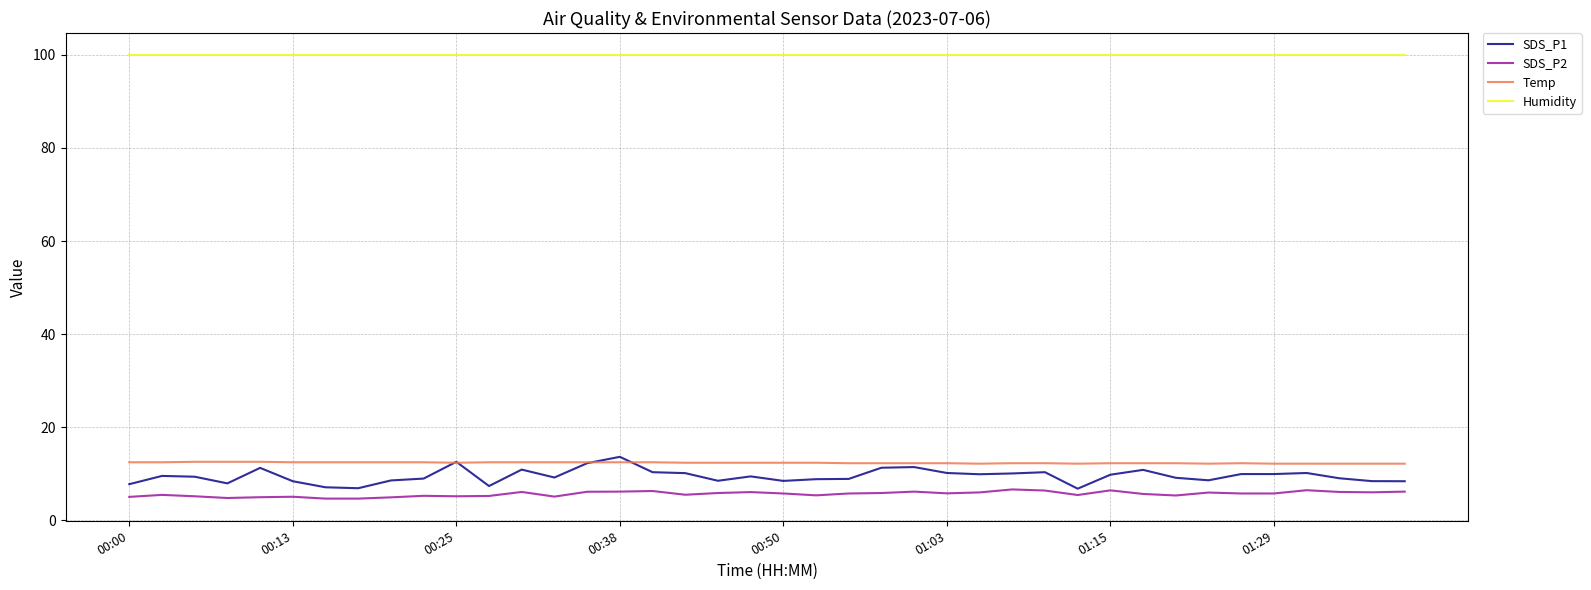

Which series has the largest total across all categories?

Humidity